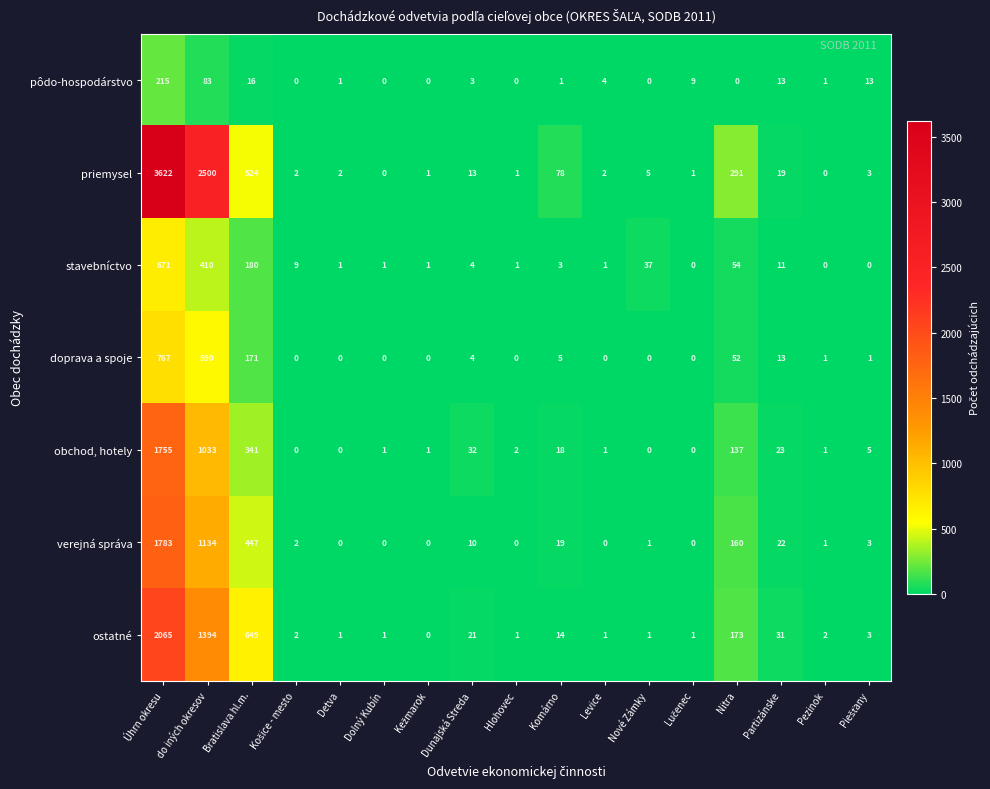

Rank the series by their maximum value, from lowest to highest.

pôdo-hospodárstvo, stavebníctvo, doprava a spoje, obchod, hotely, verejná správa, ostatné, priemysel